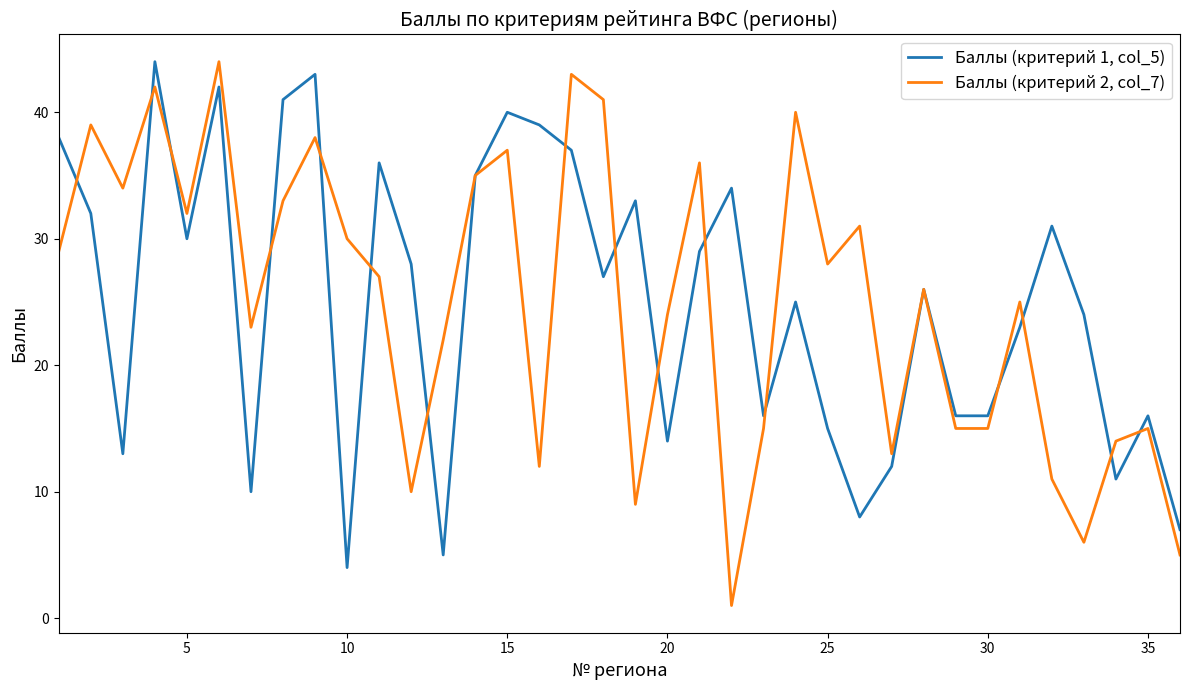

How many categories are shown in the chart?

36